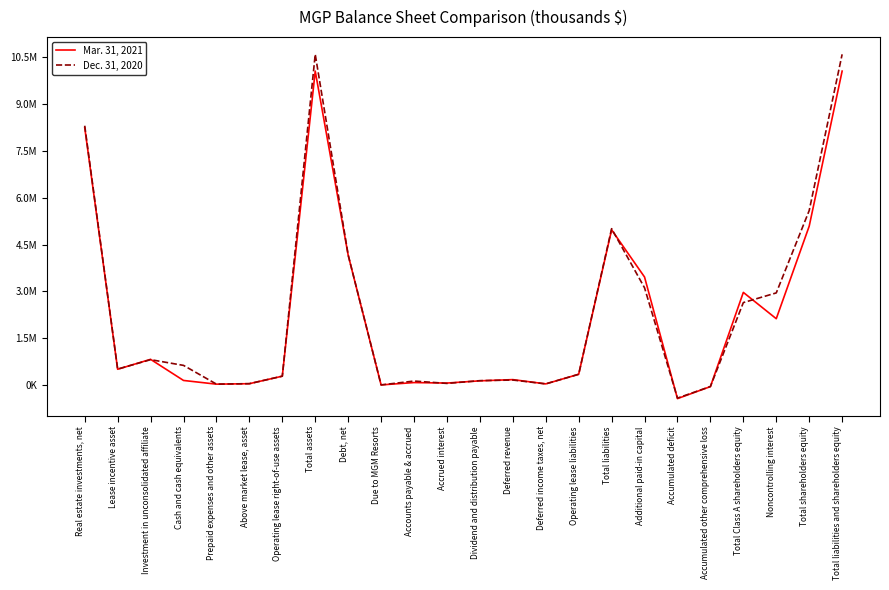

What are all the series names shown in the legend?

Mar. 31, 2021, Dec. 31, 2020